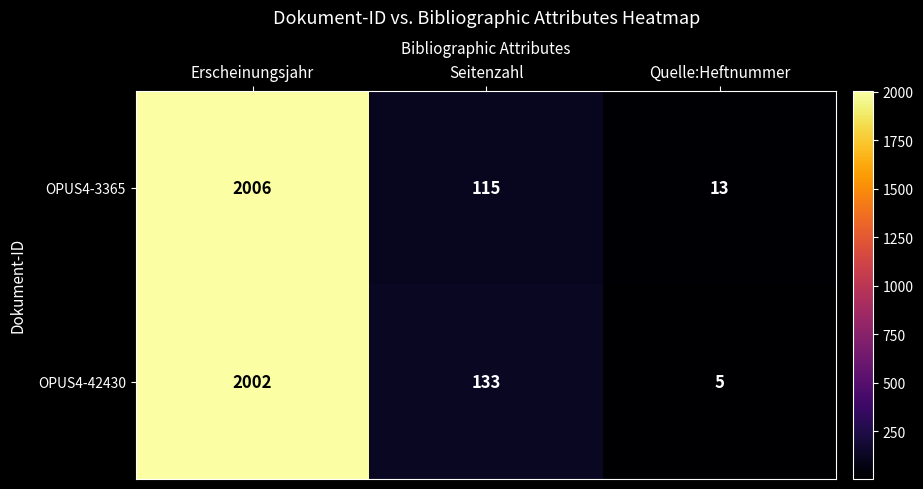

Reading left to right, transcribe all the data shown in this chart.

OPUS4-3365: 2006	115	13
OPUS4-42430: 2002	133	5